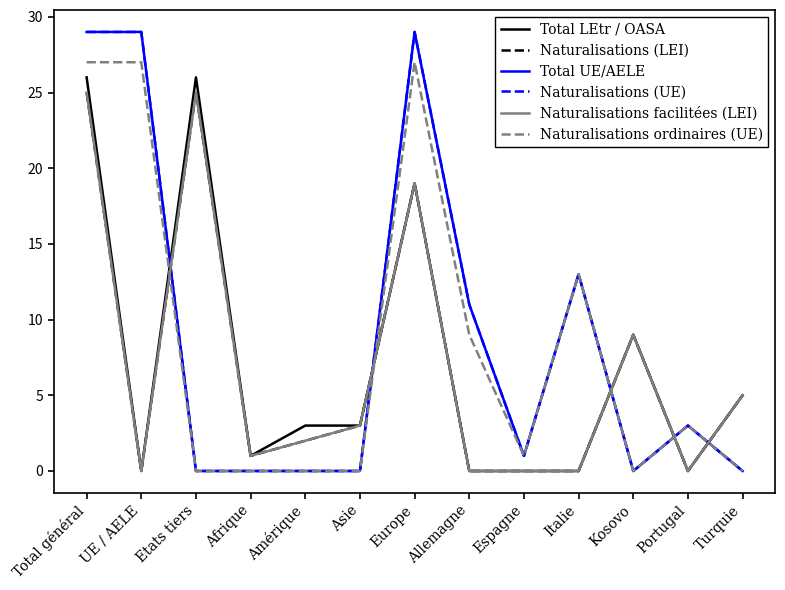

Is it true that Total UE/AELE equals 1 at Espagne?

True